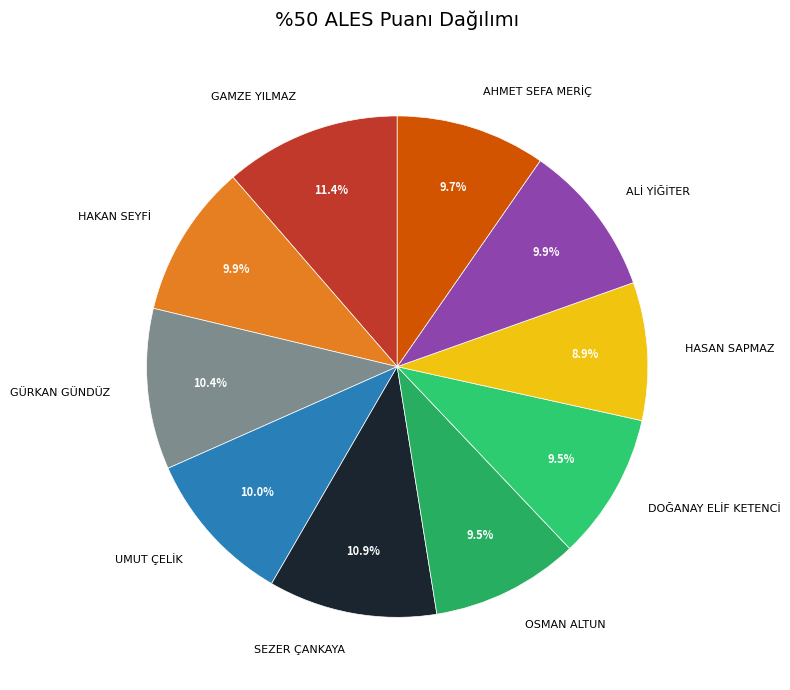

Between UMUT ÇELİK and HASAN SAPMAZ, which is larger?

UMUT ÇELİK